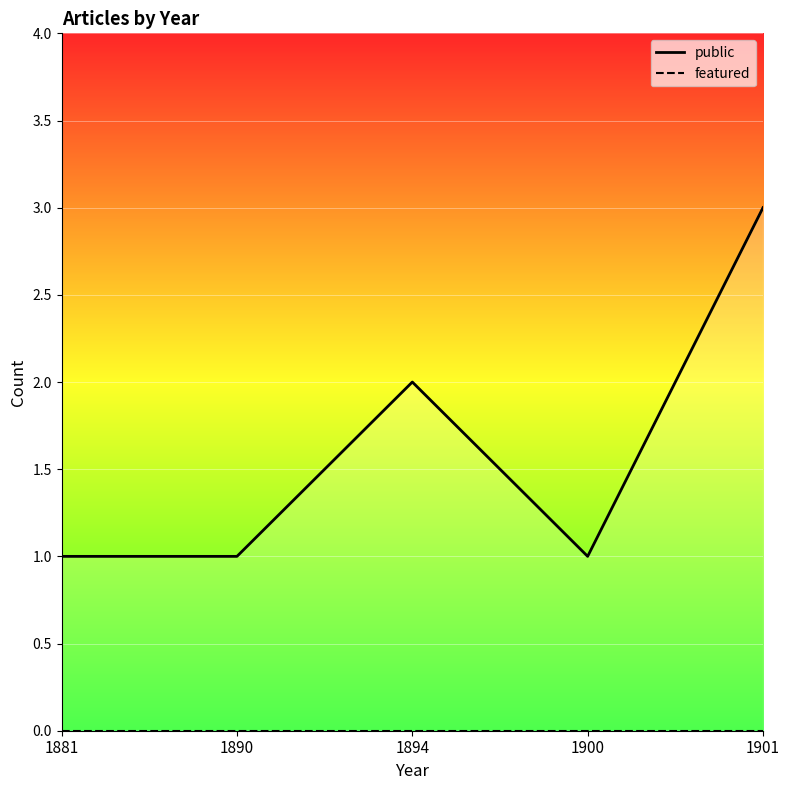

What are all the series names shown in the legend?

public, featured